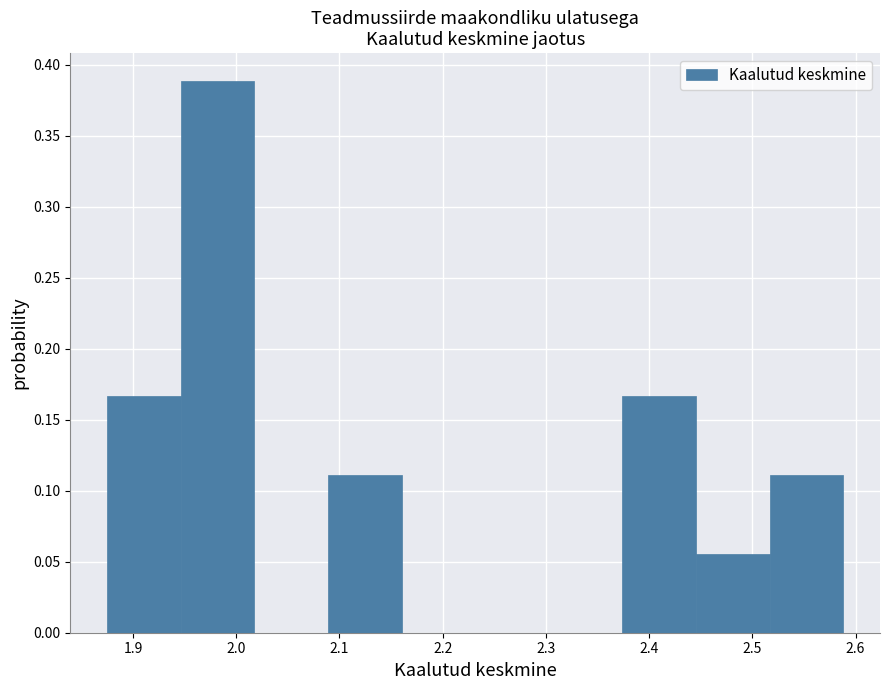

What is the height of the bar covering 2.09 to 2.16 on the x-axis? Neither the bar edges nor the heights are printed on the chart, so give them approximately, as read against the axes.

0.110